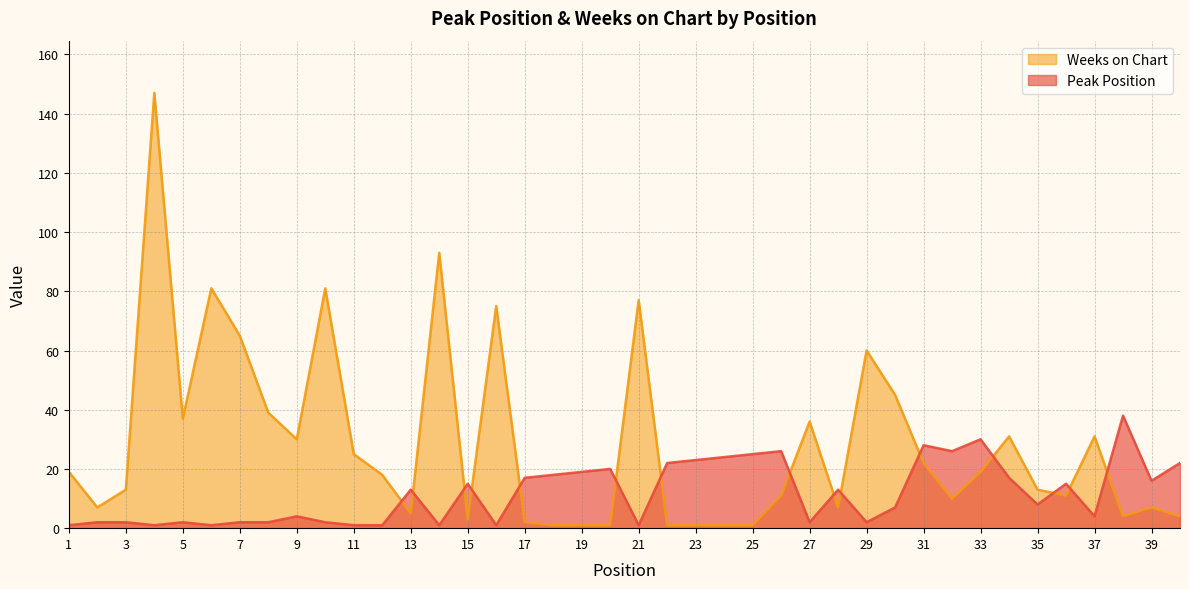

How many interior local valleys does the Weeks on Chart series have?

9